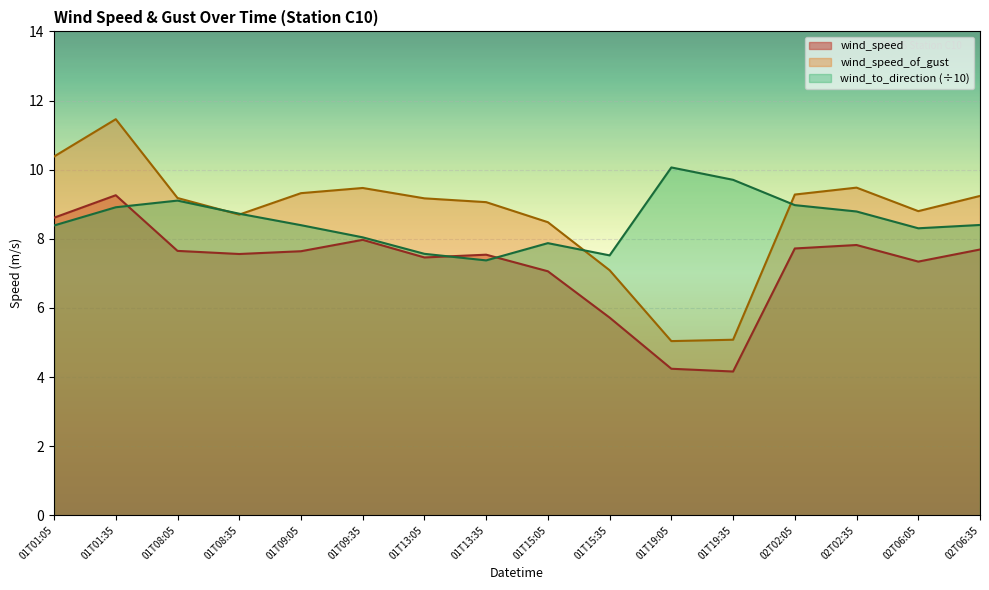

How many times do wind_speed_of_gust and wind_to_direction_scaled cross each other?

4